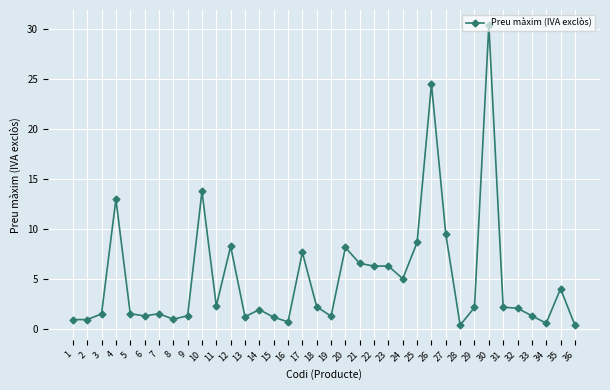

At which category does the data reach its first local peak?

4